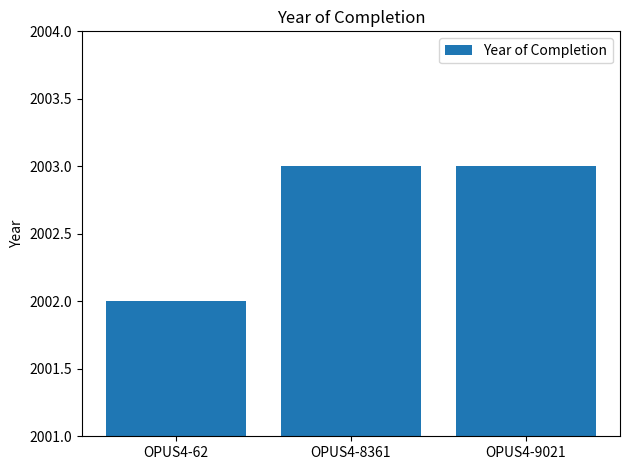

What is the greatest value displayed?

2003